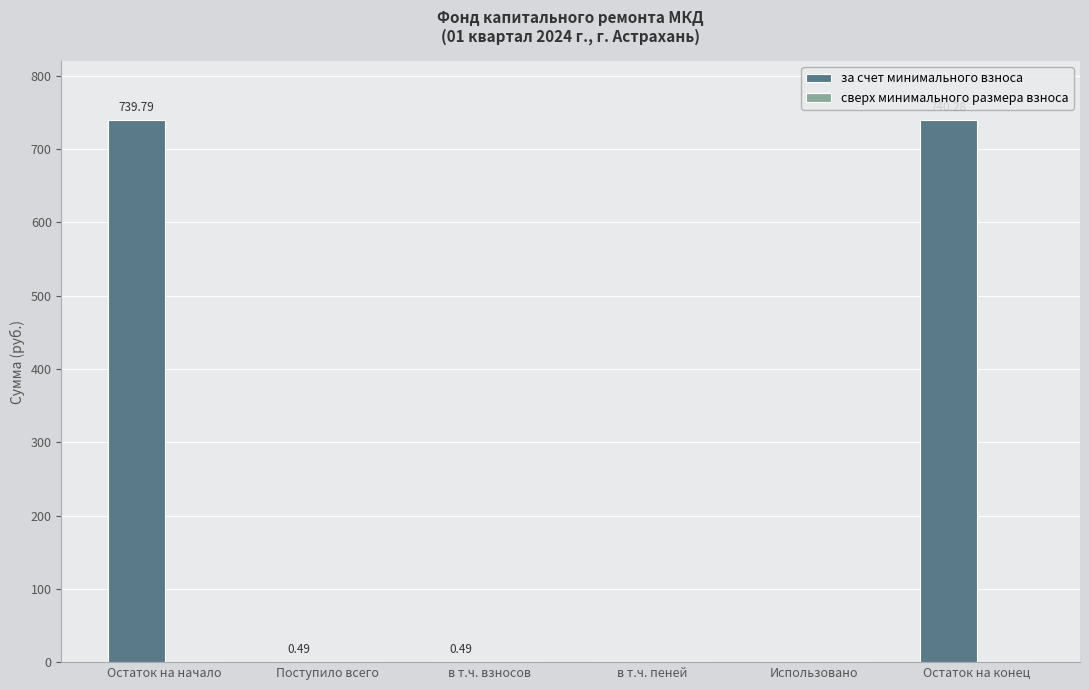

Which has a higher value, в т.ч. пеней or Поступило всего?

Поступило всего